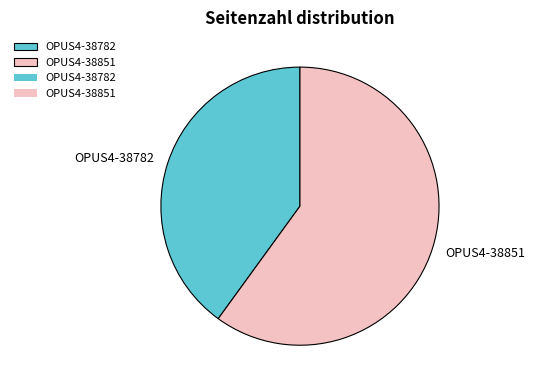

Between OPUS4-38782 and OPUS4-38851, which is larger?

OPUS4-38851